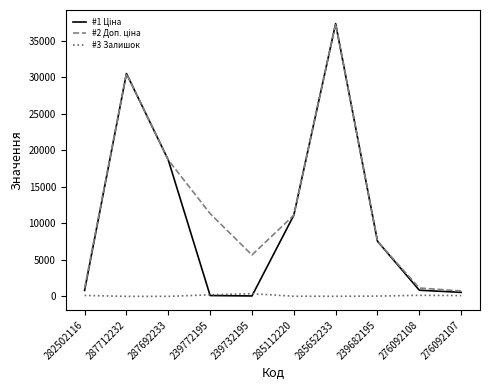

True or false: #3 Залишок has a value of 125.0 at 282502116.

True